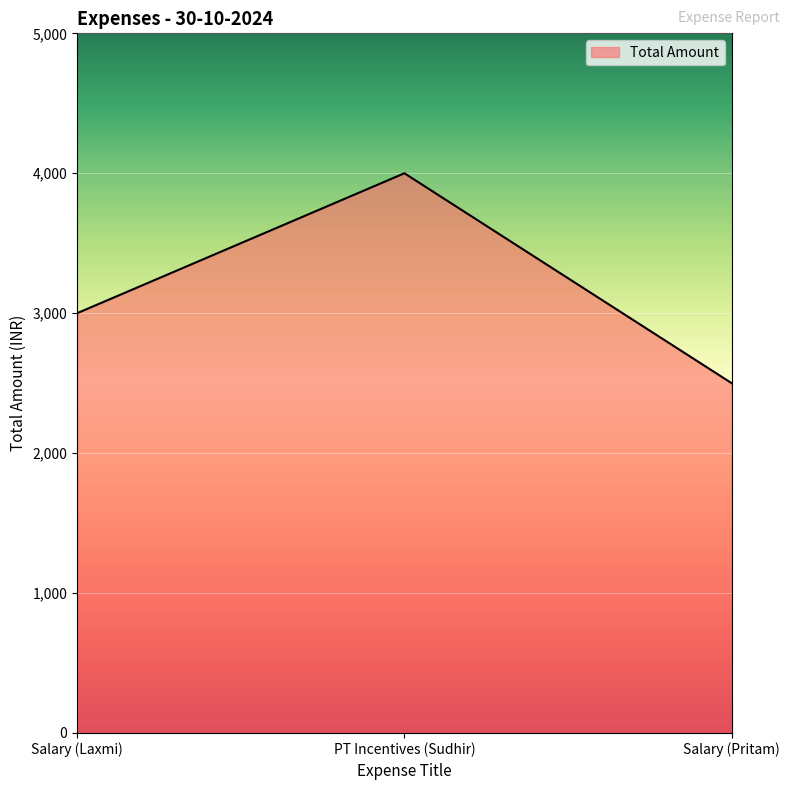

Where is the data nearest to the value 3250?

Salary (Laxmi)